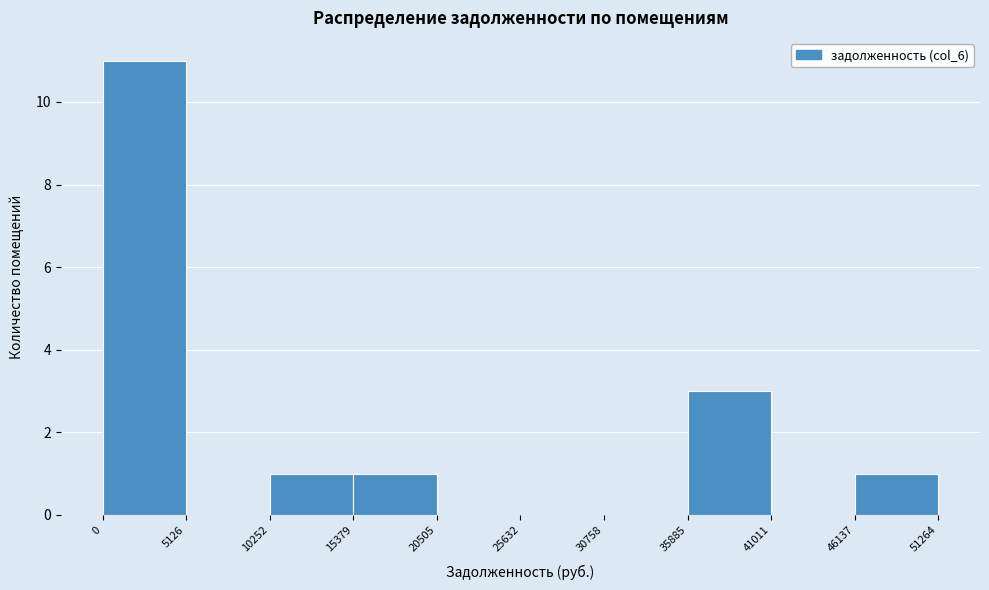

Which range on the x-axis has the tallest bar?

0 to 5126